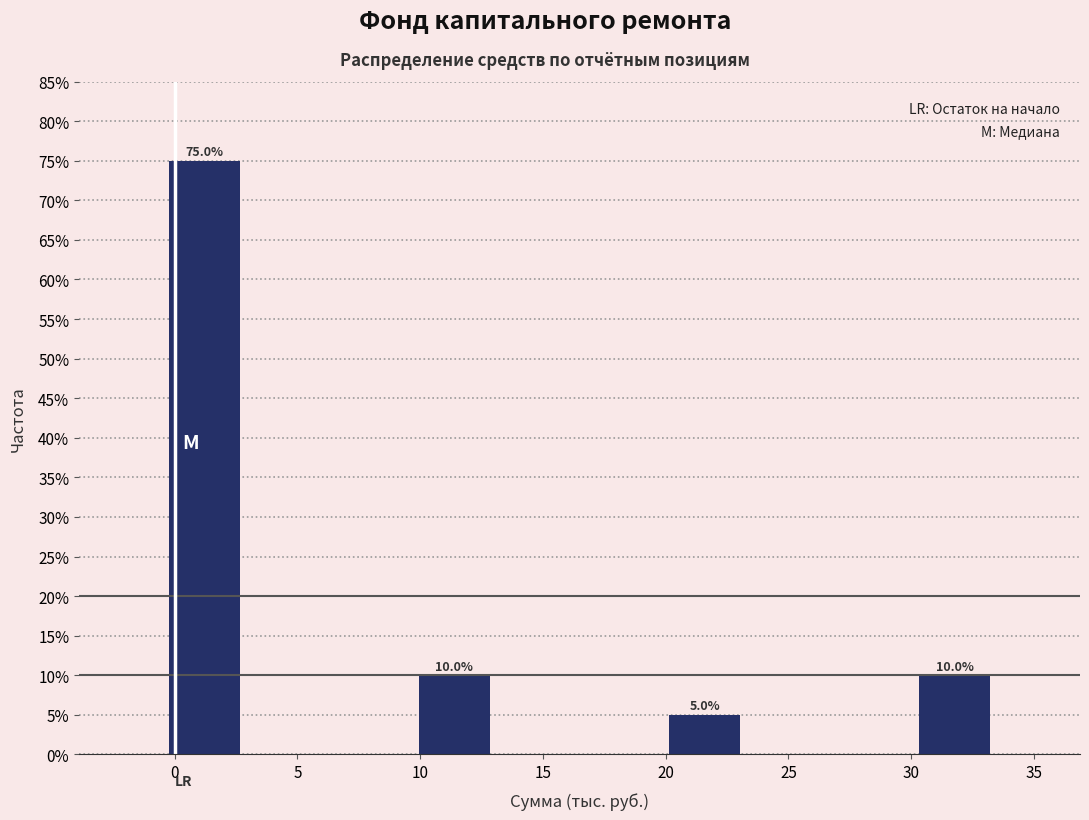

Which range on the x-axis has the tallest bar?

-0.5 to 3.0